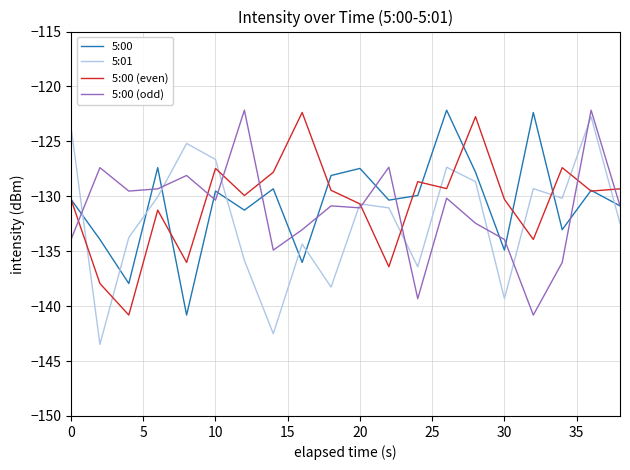

What is the greatest value displayed?

-122.2